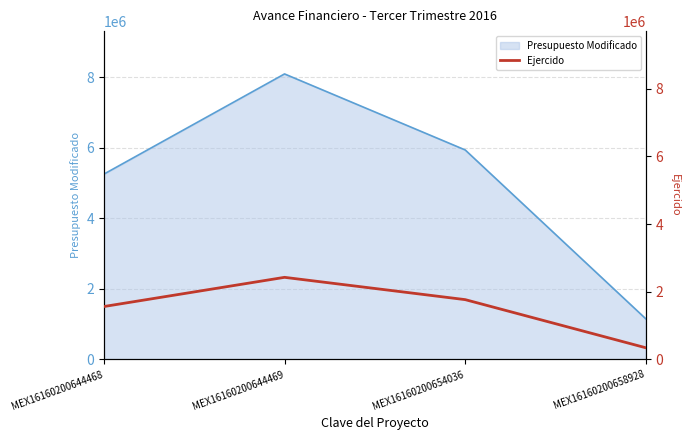

The chart shows a value of 1766424.8 at MEX16160200654036. True or false?

True